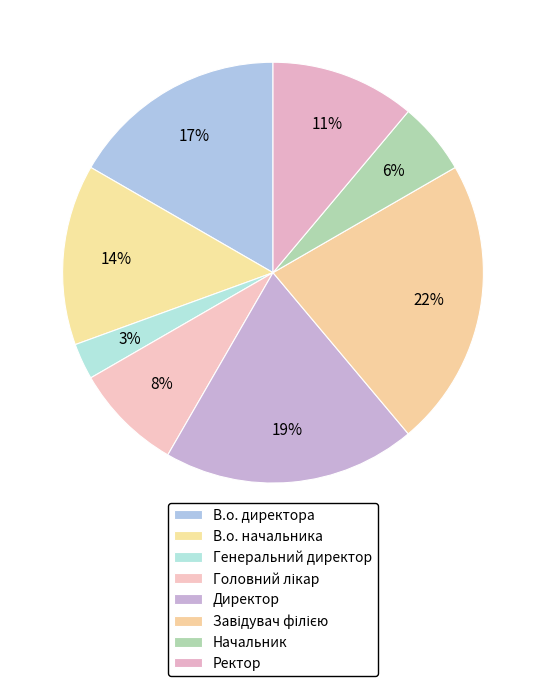

Count the number of slices in the pie.

8